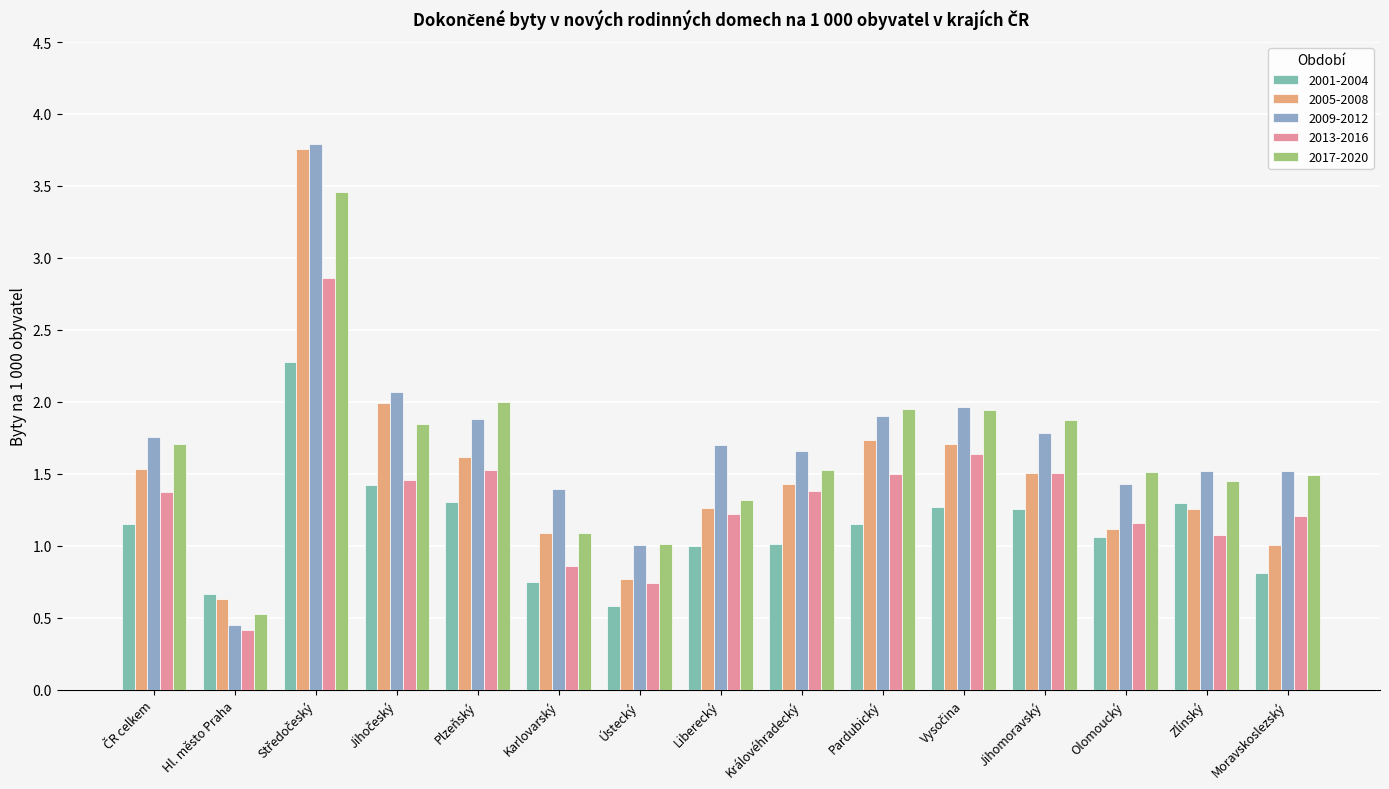

How many data points does each series have?

15